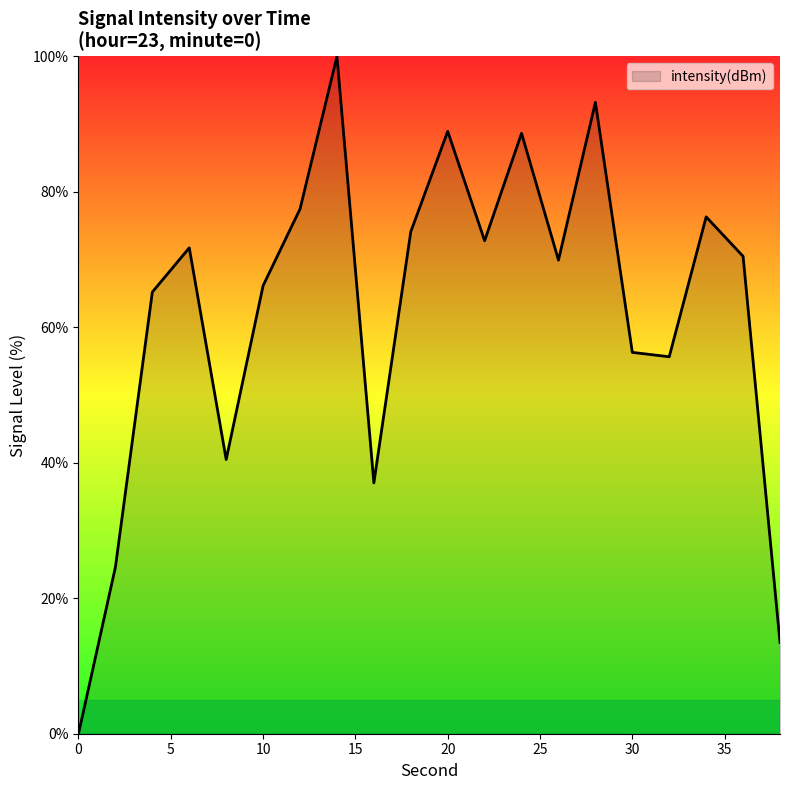

What is the greatest value displayed?

100.0